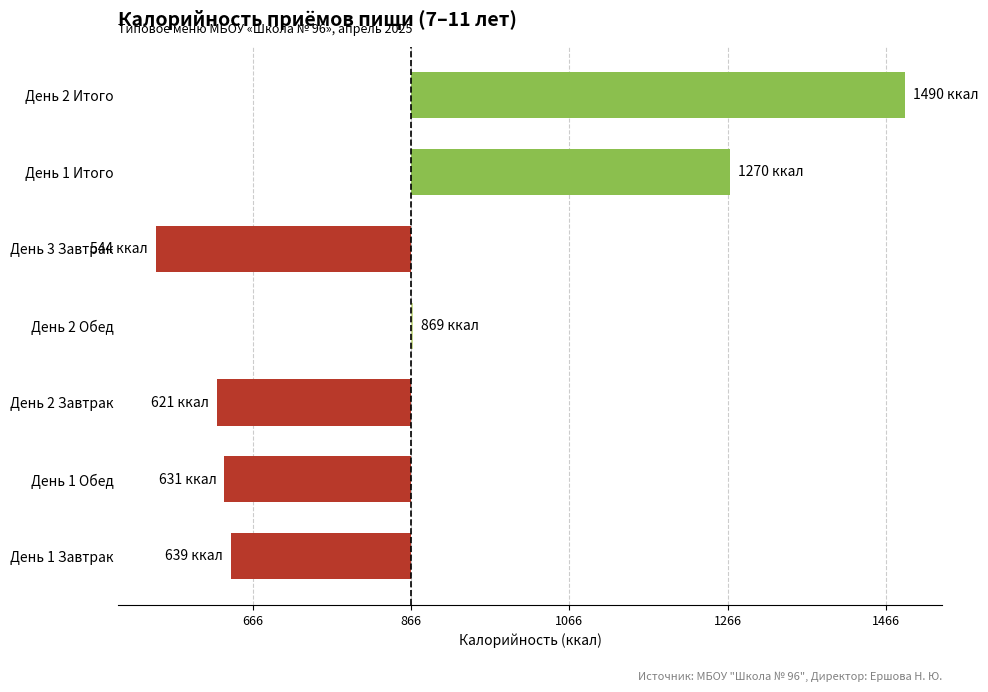

Does the chart contain any negative values?

Yes